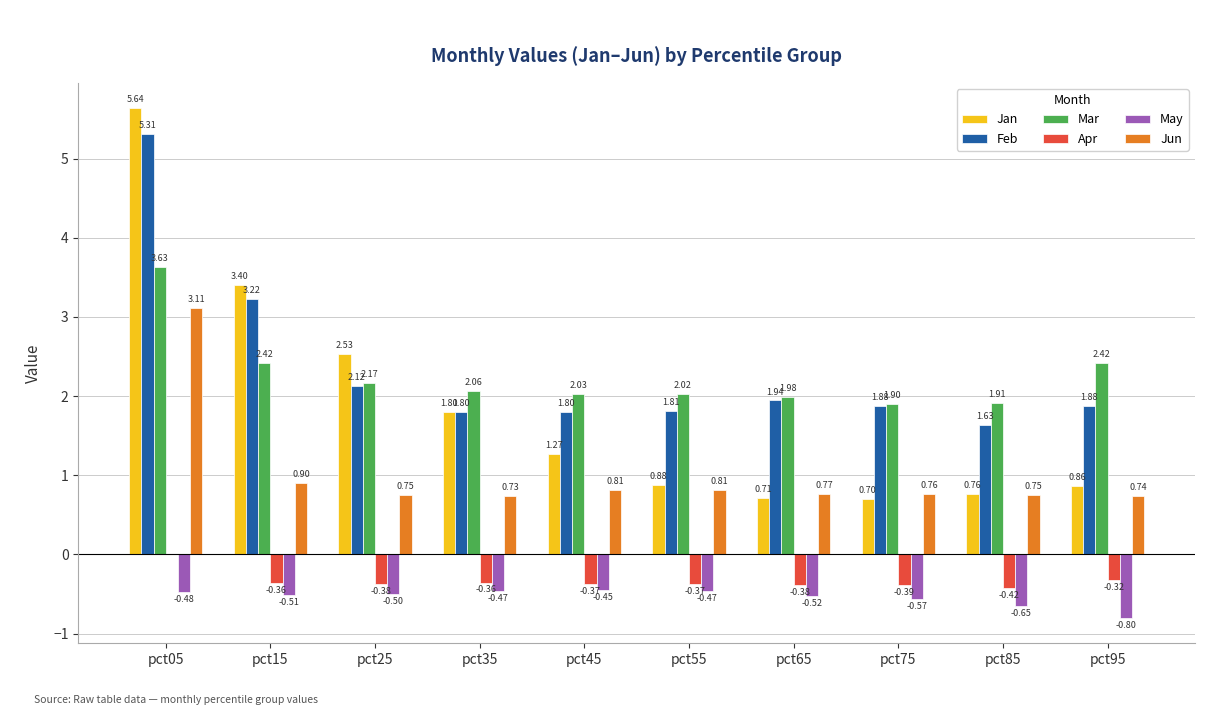

Which series changed the most between pct05 and pct35?

Jan